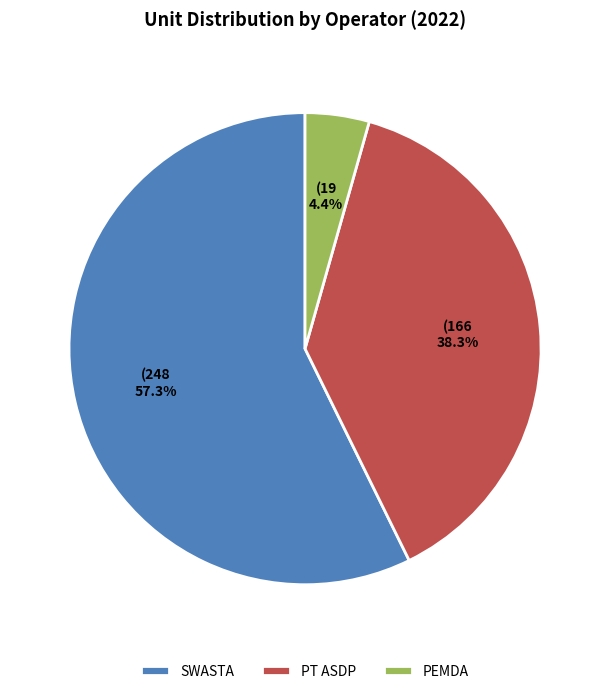

Combined, do PT ASDP and PEMDA account for over 50%?

No